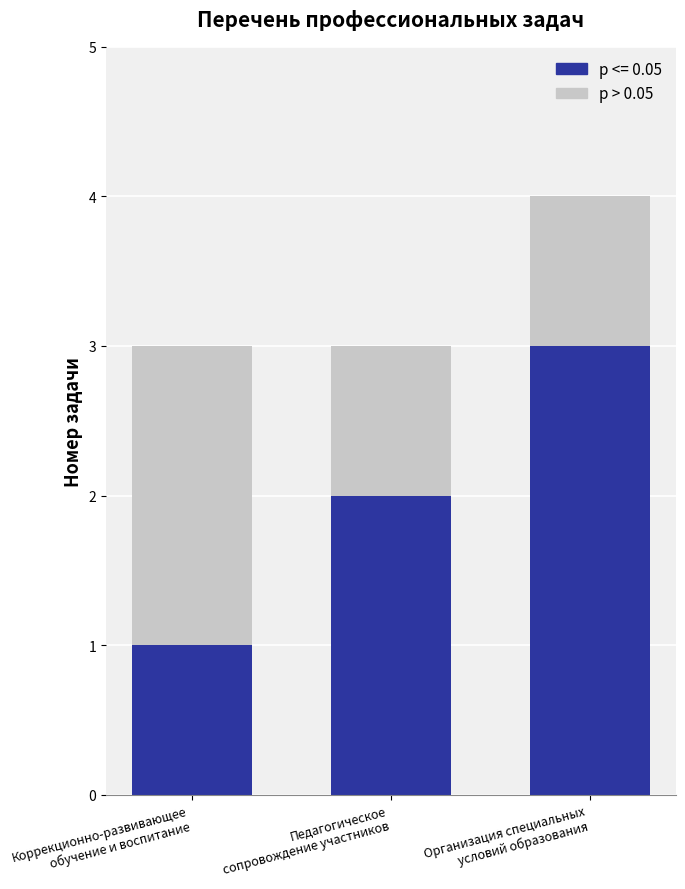

How many distinct data groups are displayed?

2